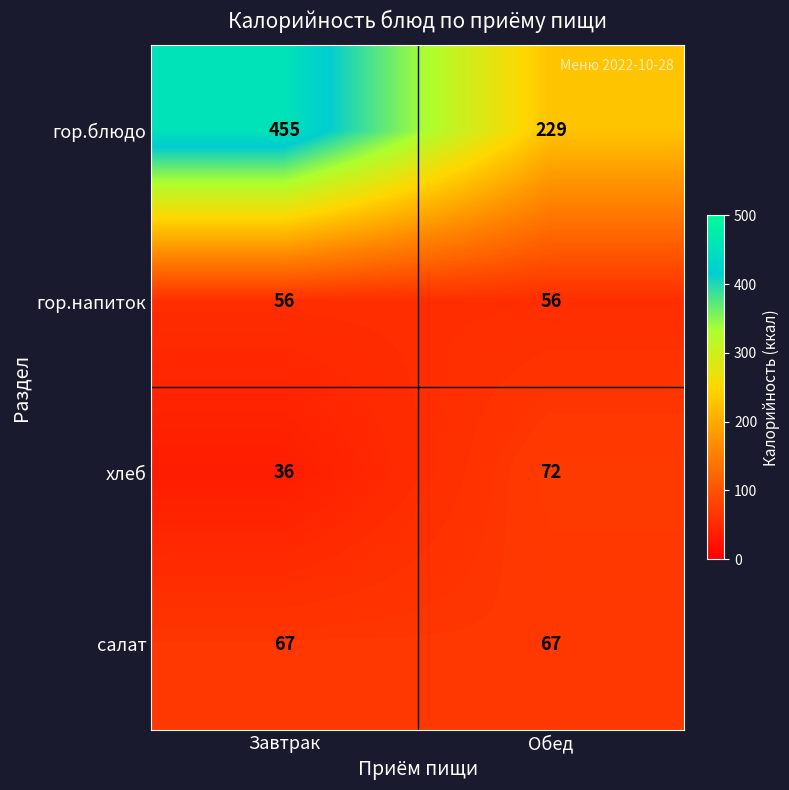

Reading left to right, transcribe all the data shown in this chart.

гор.блюдо: 455	229
гор.напиток: 56	56
хлеб: 36	72
салат: 67	67